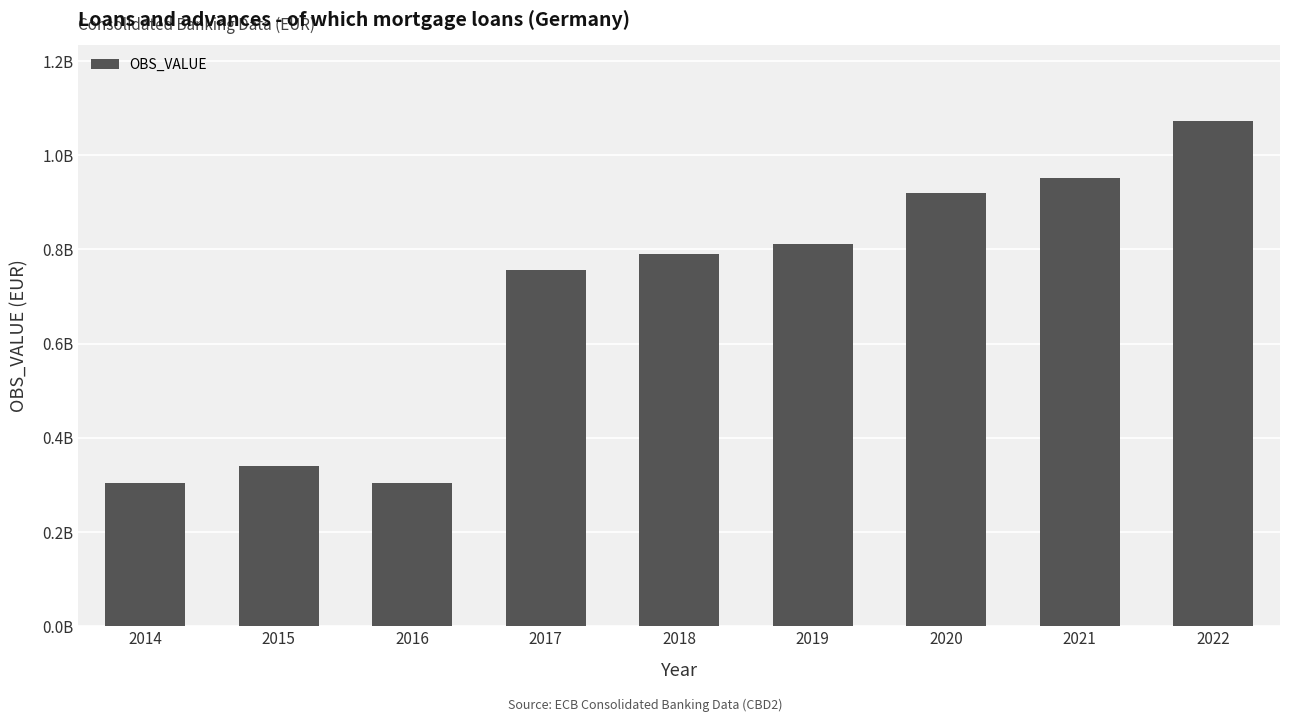

The chart shows a value of 952201259 at 2021. True or false?

True